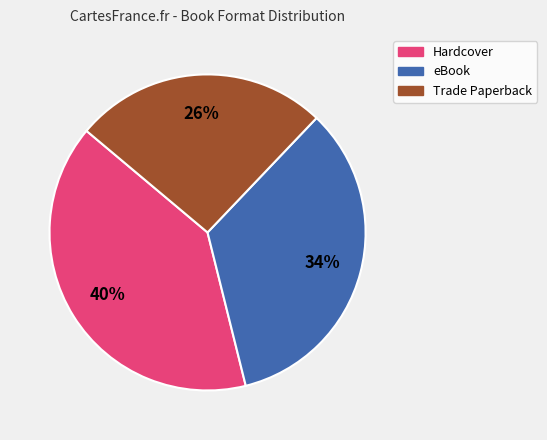

Which slice is the smallest?

Trade Paperback